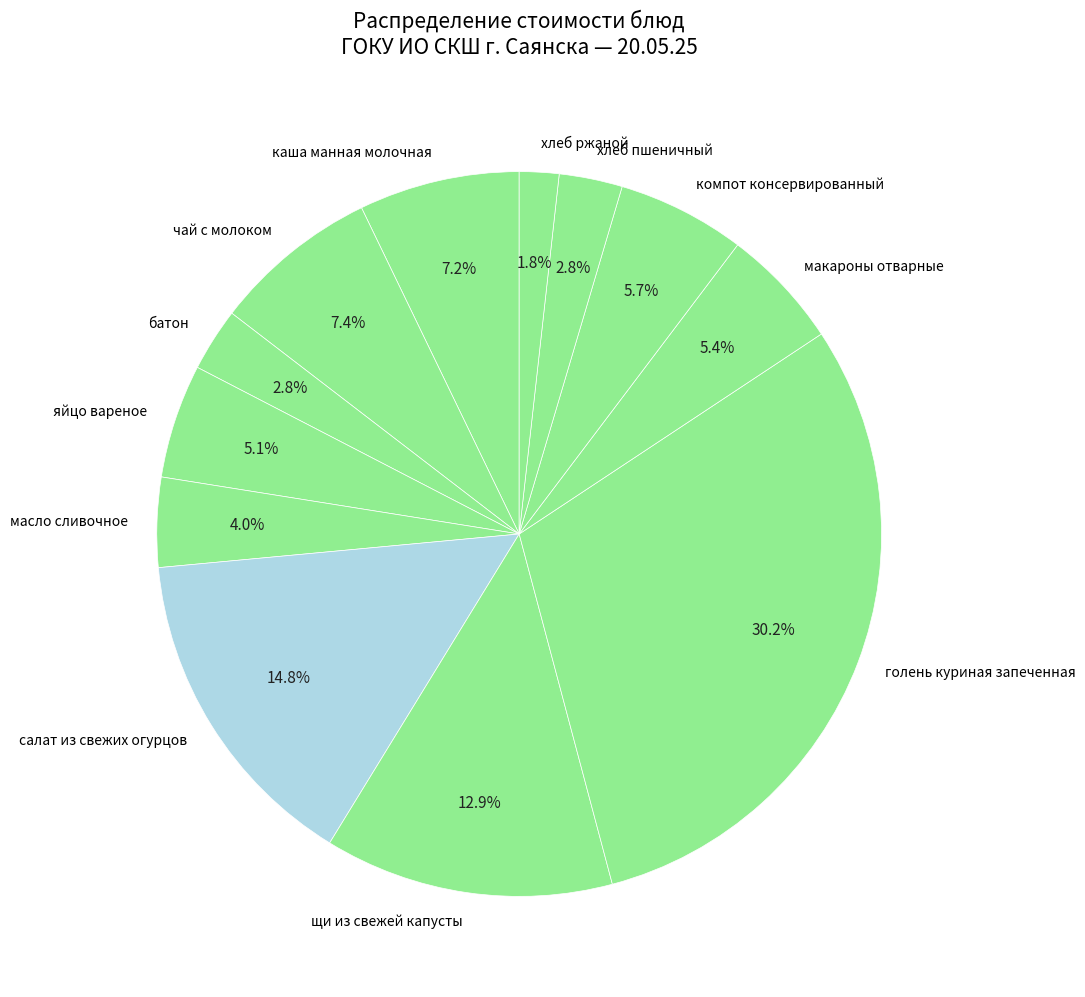

To the nearest percent, what is the average slice percentage?

8%